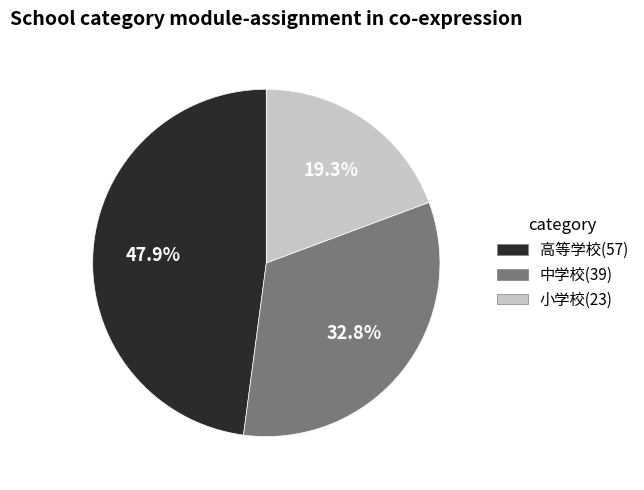

Is there a majority slice in this chart?

No